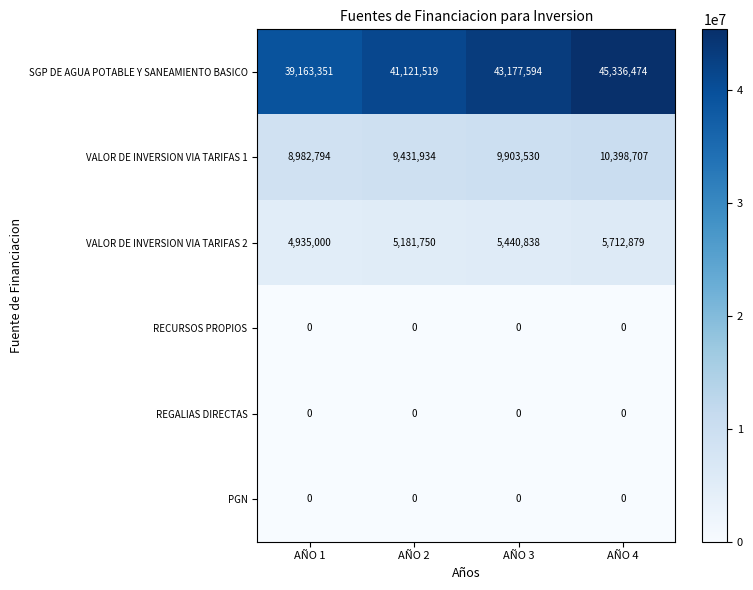

The value of RECURSOS PROPIOS at AÑO 4 is 0. True or false?

True